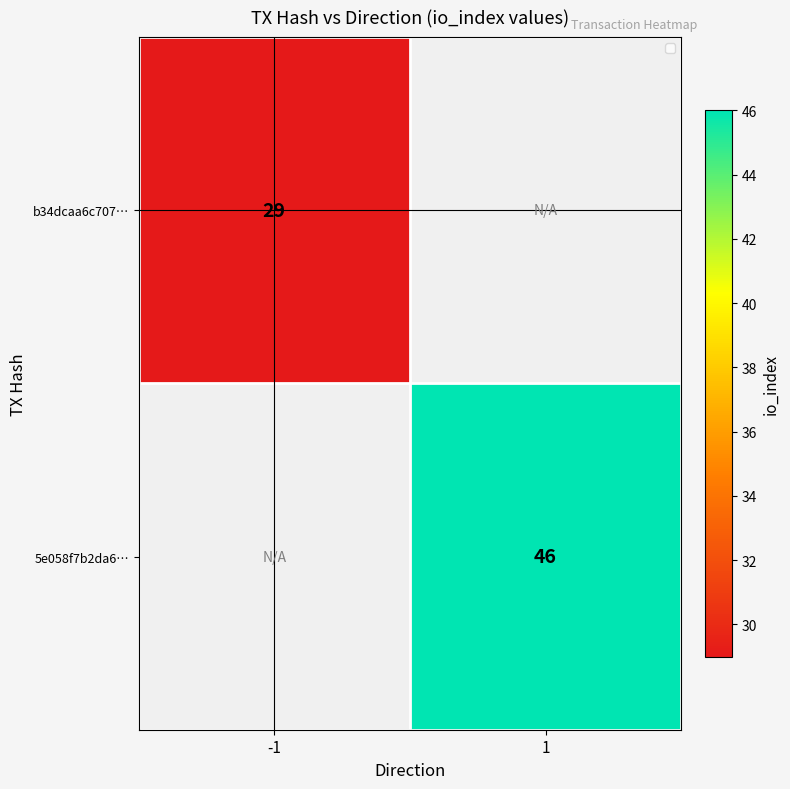

True or false: 5e058f7b2da6… has a value of 46 at 1.

True